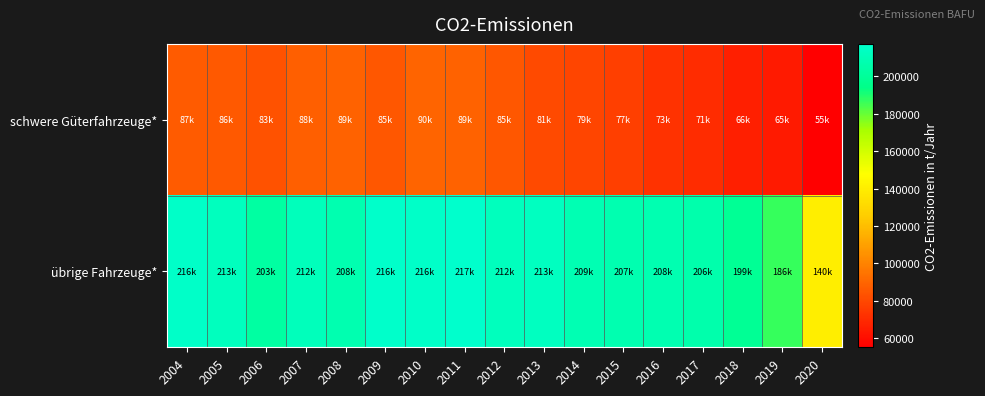

Reading right to left, list all the values displayed in this chart.

schwere Güterfahrzeuge*: 2020=55198.4	2019=64635.2	2018=66379.3	2017=70835.5	2016=72811.1	2015=76983.8	2014=78830.1	2013=81127.0	2012=85171.4	2011=89125.1	2010=89917.8	2009=85299.9	2008=88962.4	2007=87570.8	2006=83369.6	2005=86134.1	2004=86524.4
übrige Fahrzeuge*: 2020=140259.1	2019=186442.5	2018=198680.7	2017=206268.4	2016=207923.3	2015=207415.0	2014=208967.3	2013=213405.2	2012=211921.2	2011=217278.4	2010=215749.8	2009=216471.2	2008=207706.9	2007=211507.0	2006=202941.0	2005=212611.8	2004=215987.8